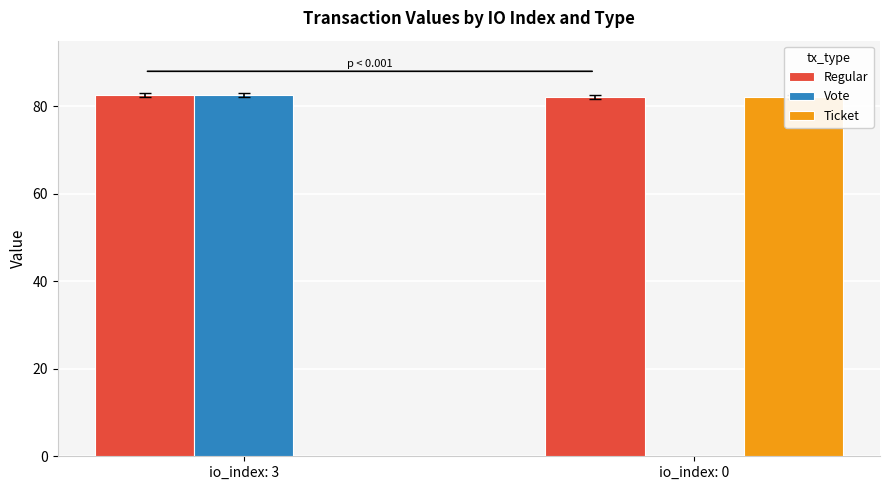

Which series has the widest spread of values?

Vote